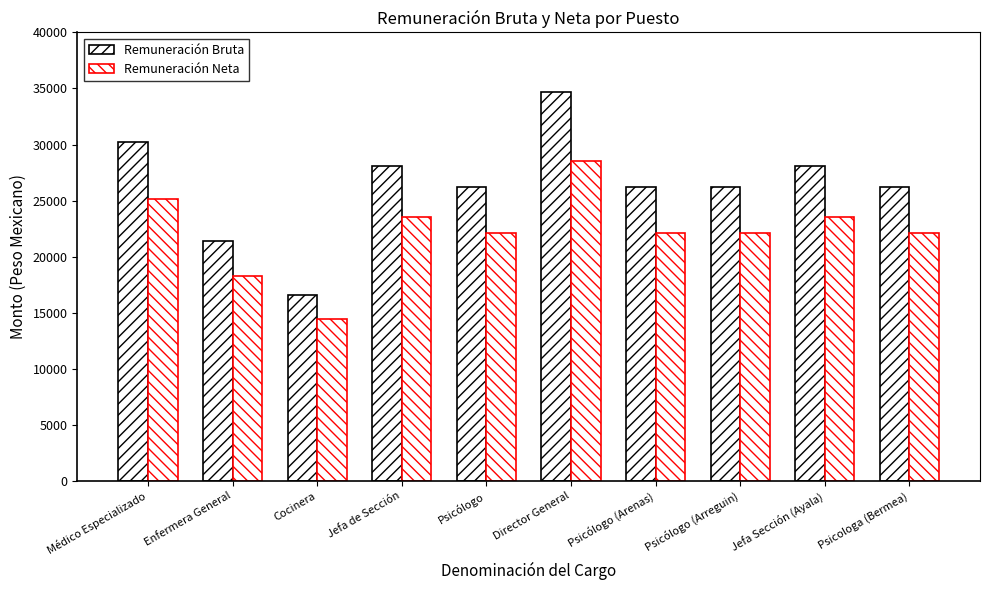

Reading left to right, what are all the values shown in this chart?

Remuneración Bruta: 30234.9	21413.7	16561.5	28100.7	26230.8	34666.8	26230.8	26230.8	28100.7	26230.8
Remuneración Neta: 25147.8	18280.9	14465.1	23515.5	22069.1	28537.3	22069.1	22069.1	23515.5	22069.1